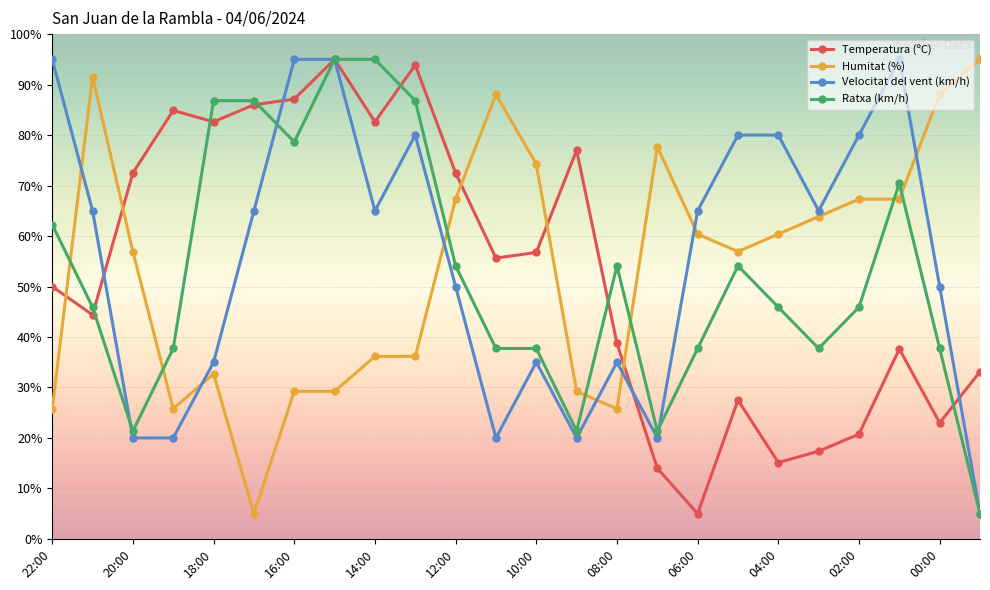

What is the value of the Ratxa (km/h) point at the 8th from the left?

95.0